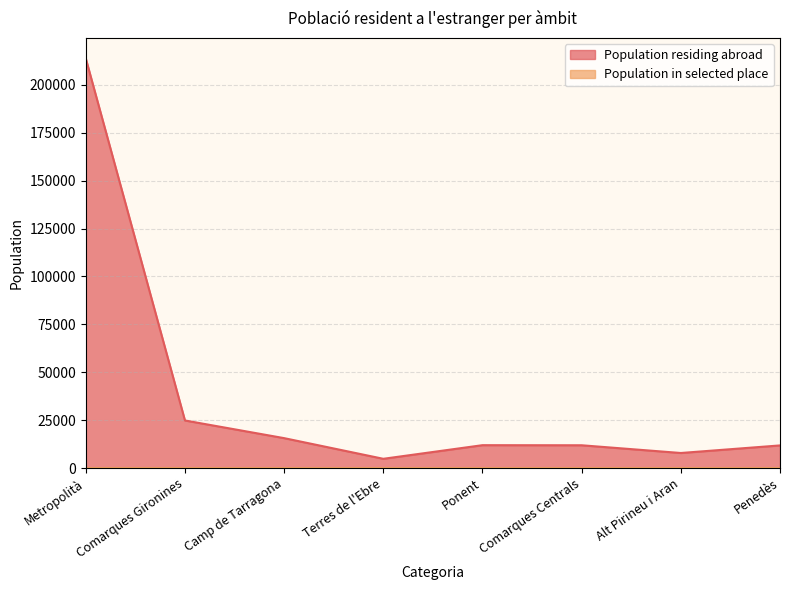

Reading left to right, what are all the values shown in this chart?

Population residing abroad: 213842	24822	15602	4813	11926	11877	7845	11798
Population in selected place: 4	0	0	0	0	0	0	0